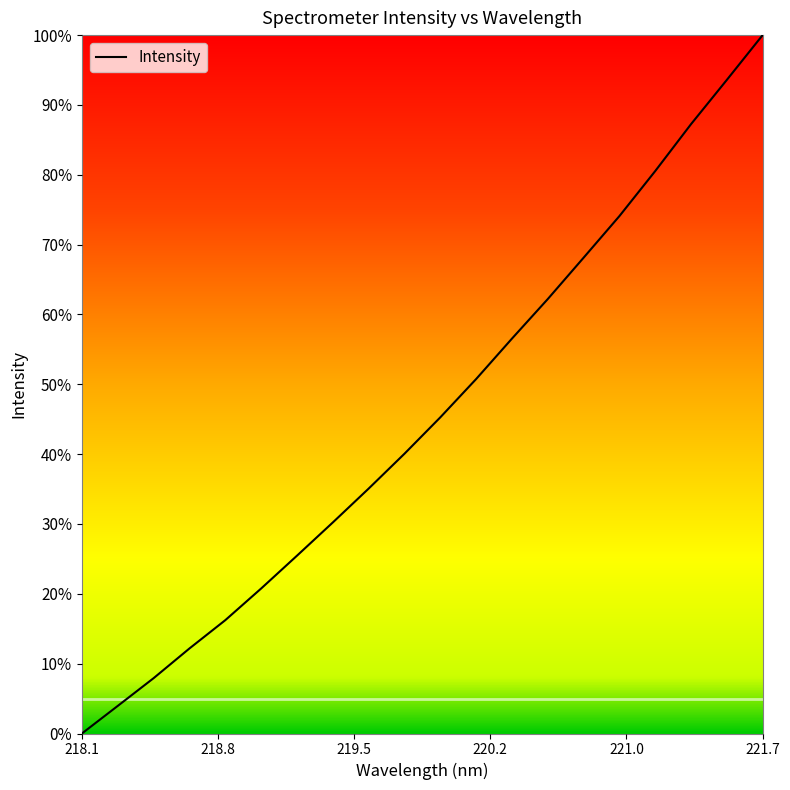

What is the maximum value shown in the chart?

100.0